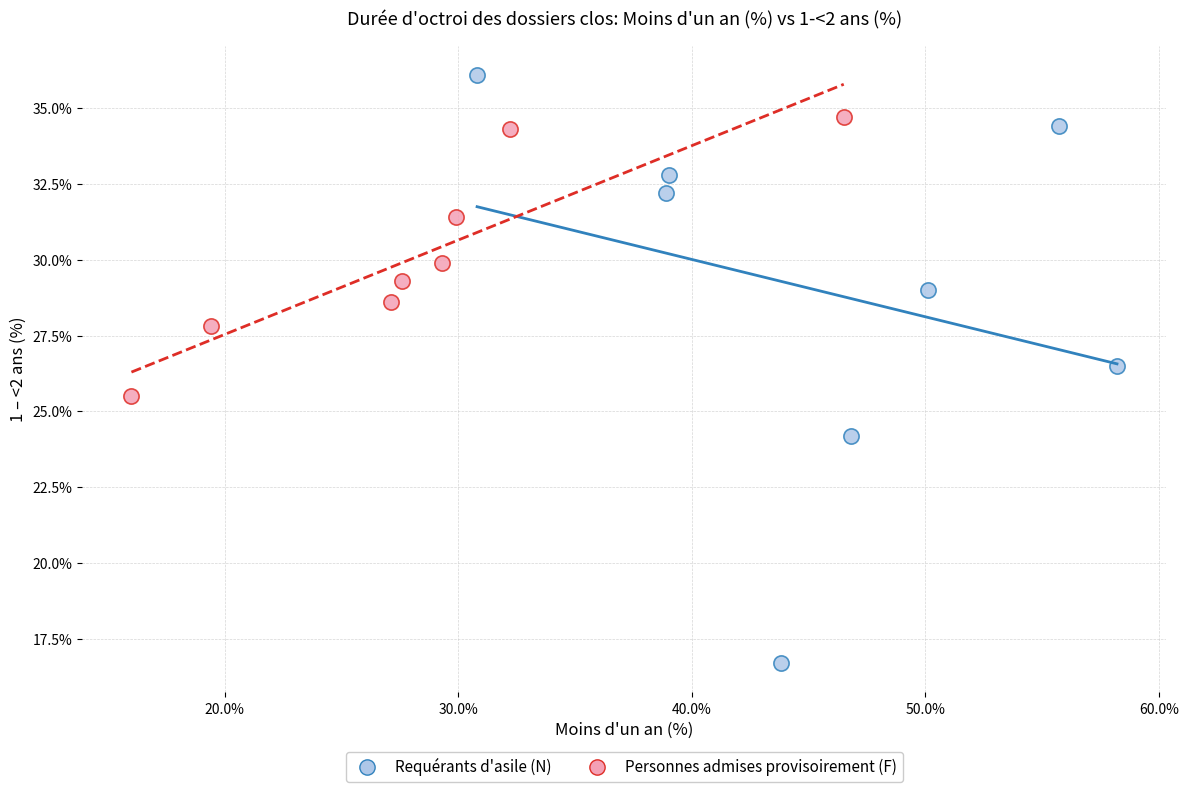

Which series has the largest Y range (max minus min)?

Requérants d'asile (N)